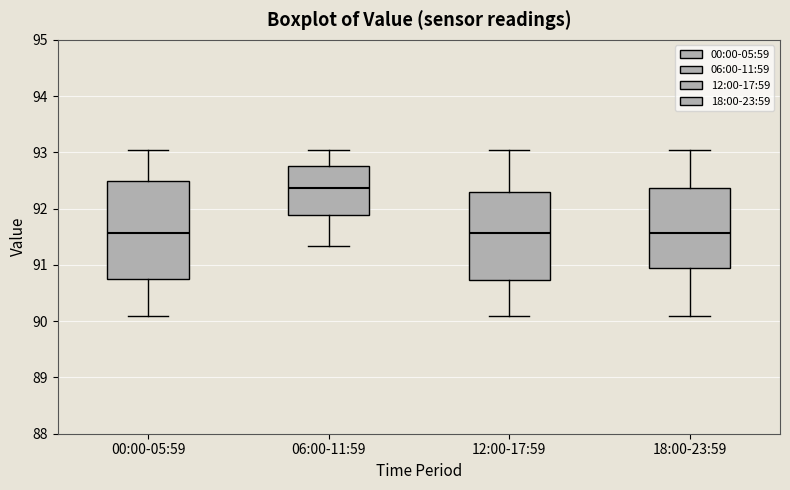

Which box is the tallest, from its lower edge to its upper edge?

00:00-05:59